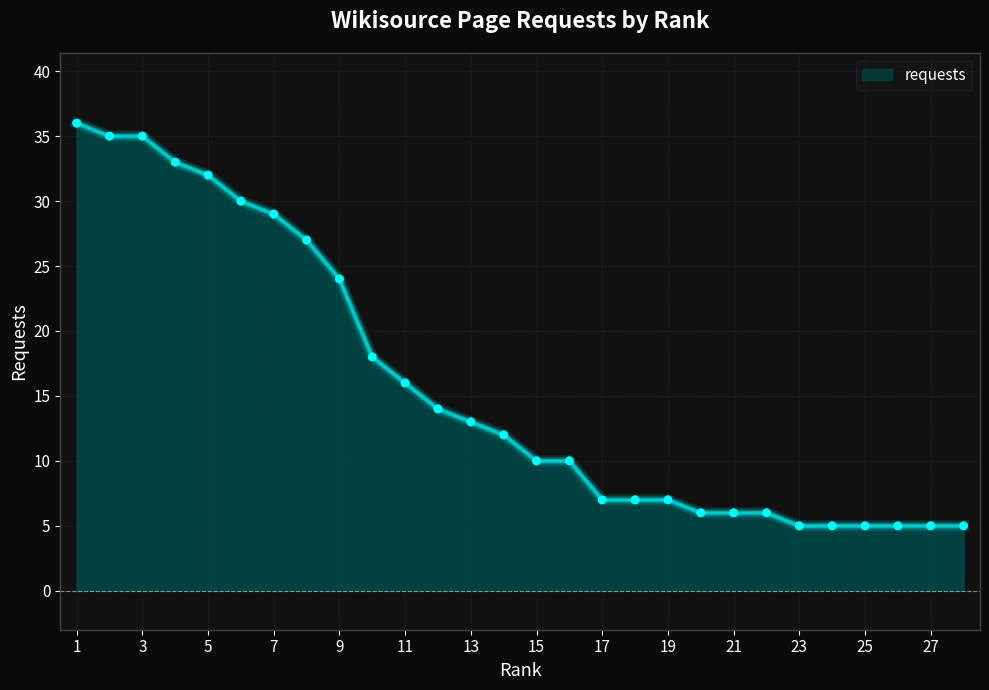

What is the minimum value shown in the chart?

5